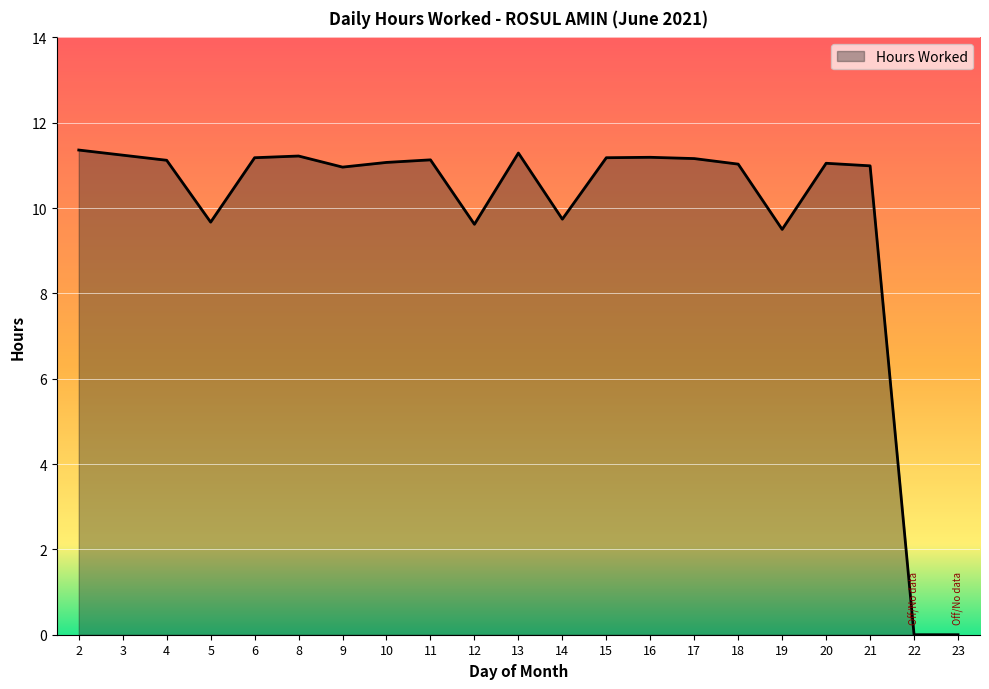

What is the average value?

9.8